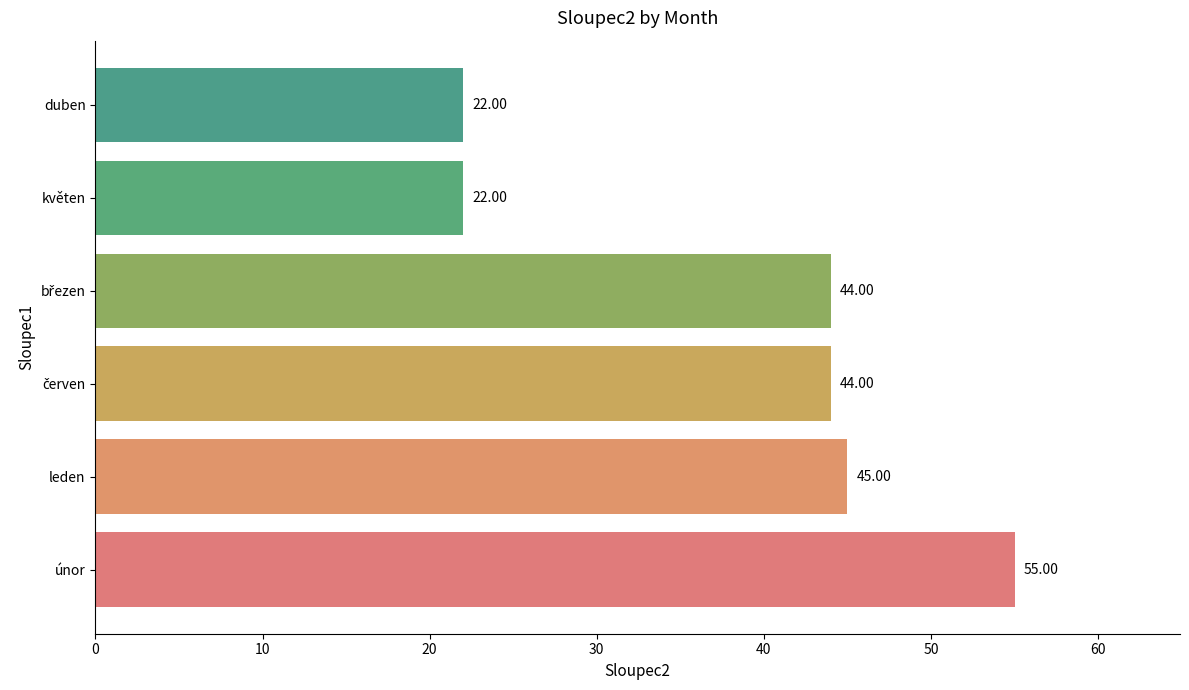

What is the change in value from únor to duben?

-33